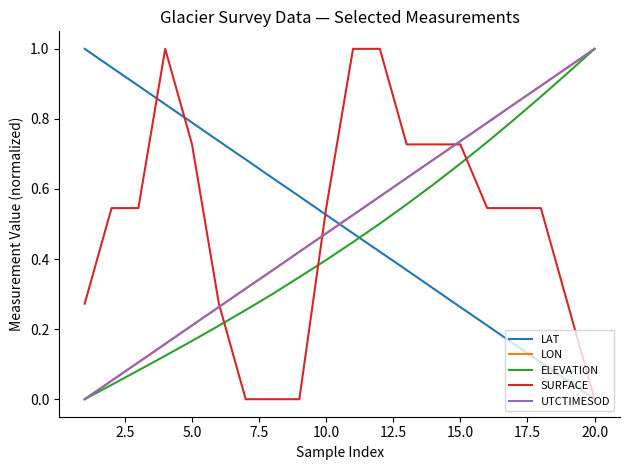

What is the maximum value for LON?

1.0